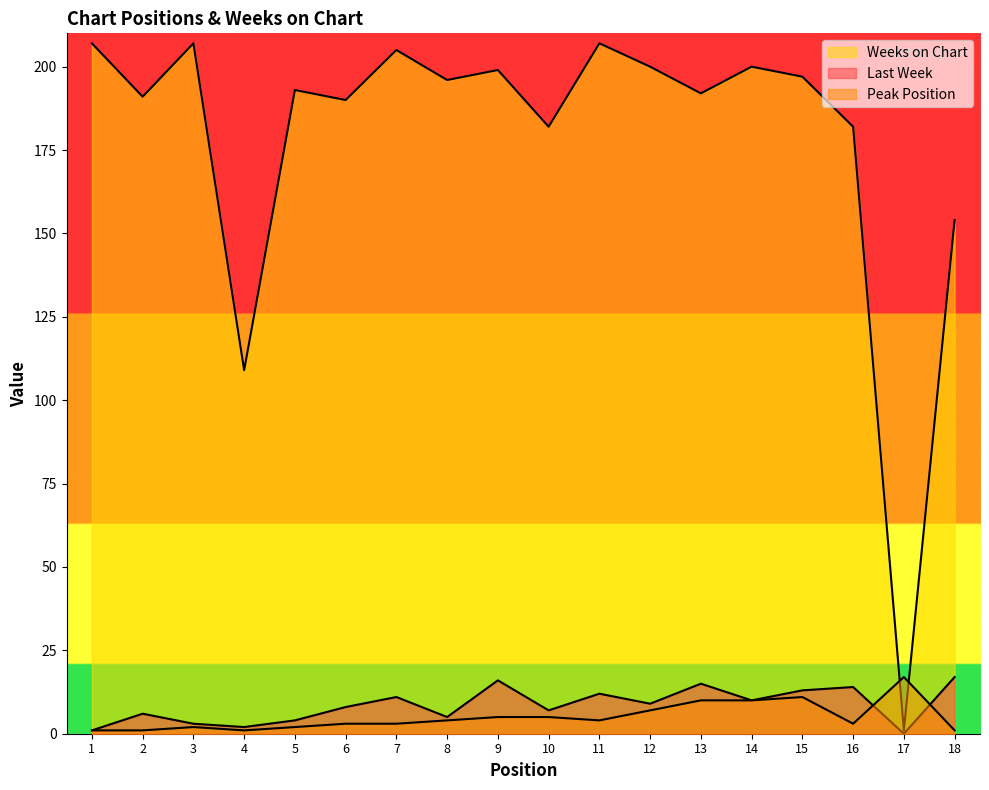

Between 9 and 11, which is larger?

9